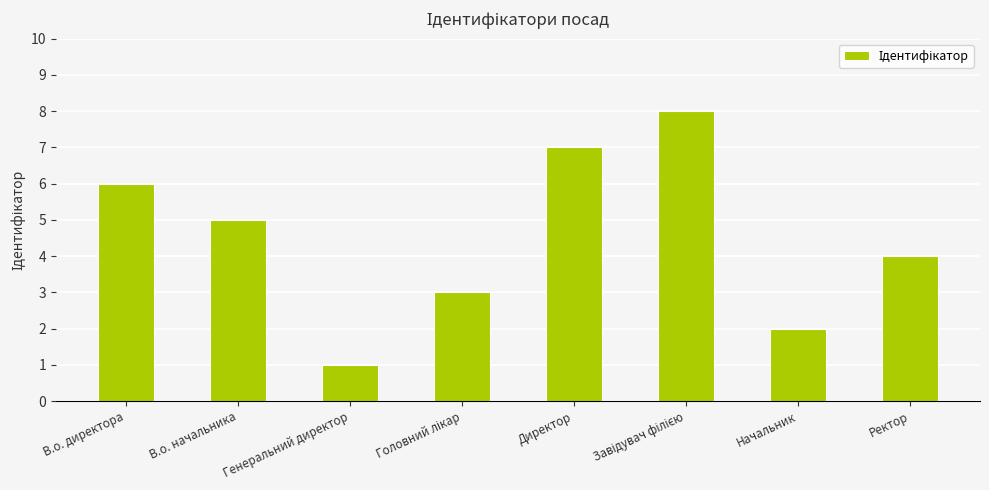

The value at Начальник is 2. True or false?

True